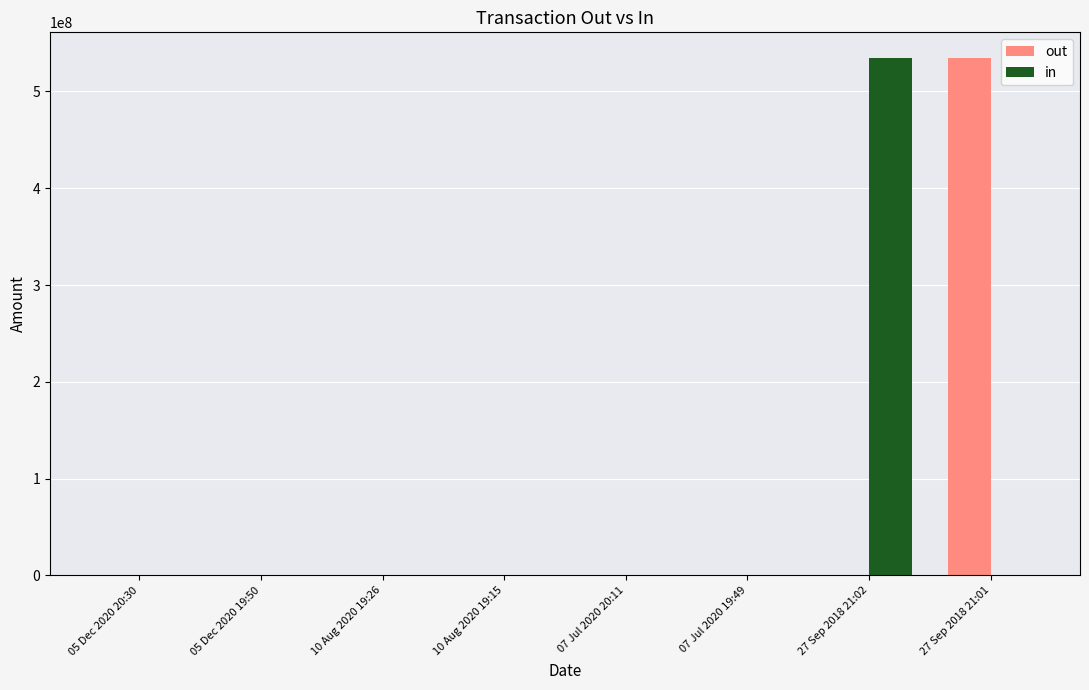

What is the greatest value displayed?

534378792.9